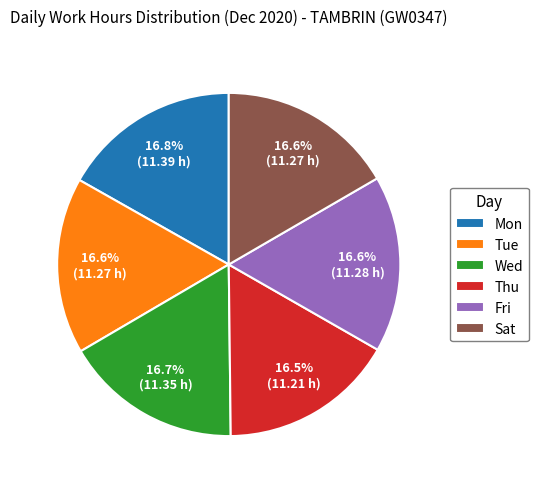

Is there a majority slice in this chart?

No